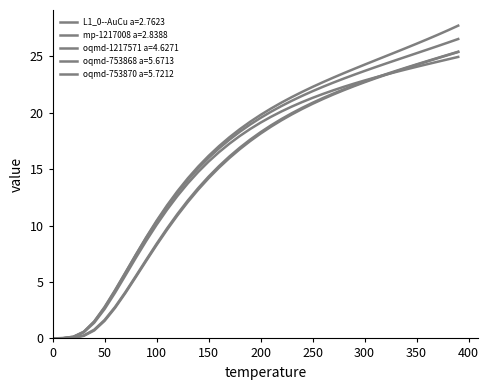

True or false: oqmd-1217571 a=4.6271 and L1_0--AuCu a=2.7623 cross at least once.

False